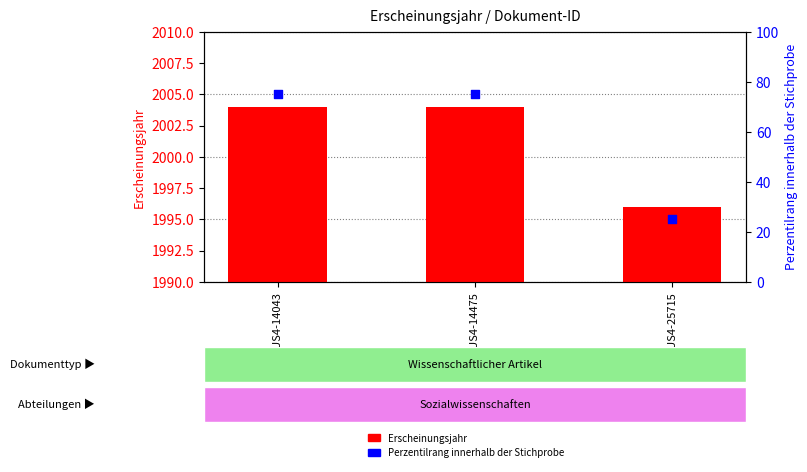

Which series has the largest total across all categories?

Erscheinungsjahr